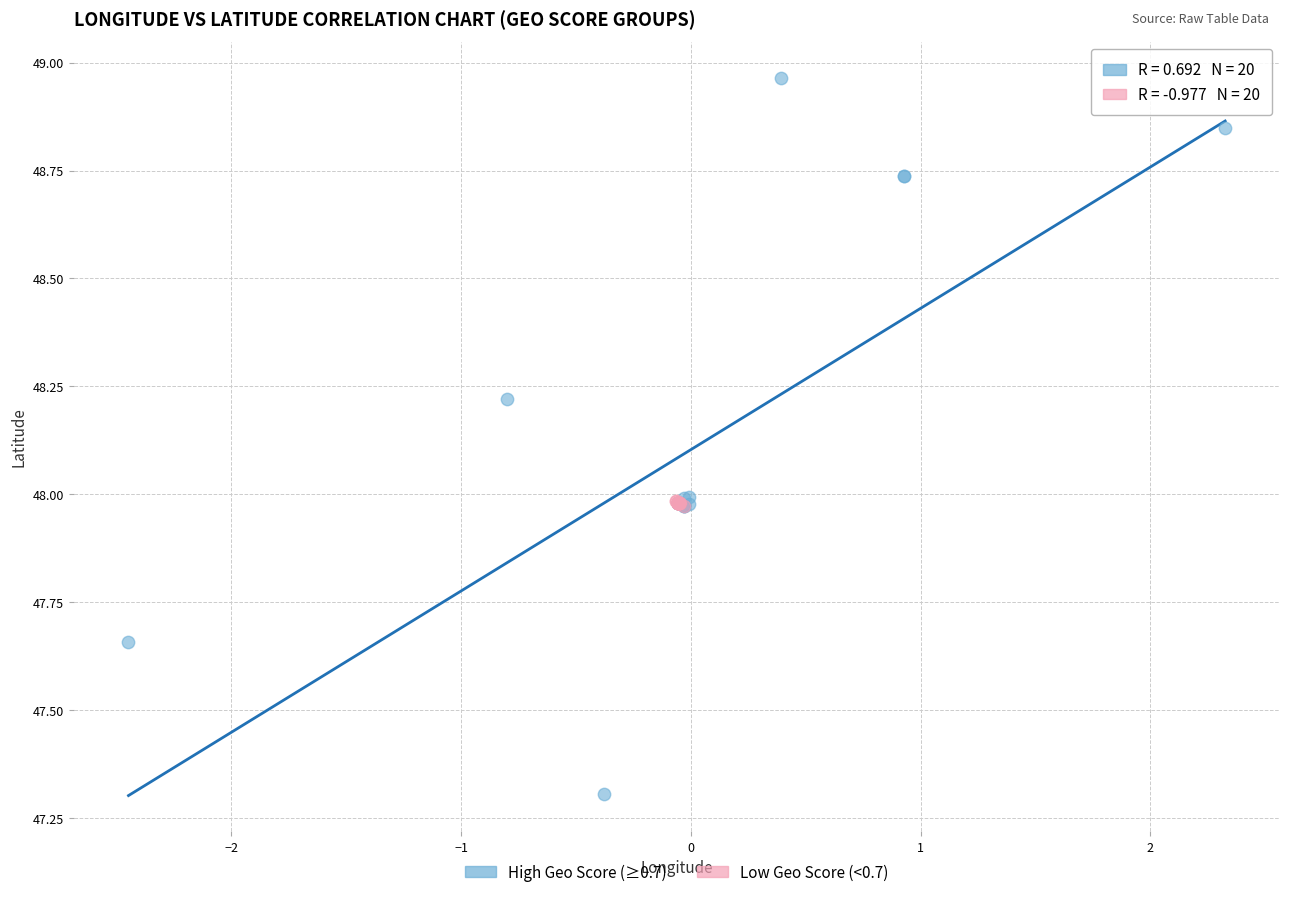

Which series contains the lowest Y value?

High Geo Score (≥0.7)